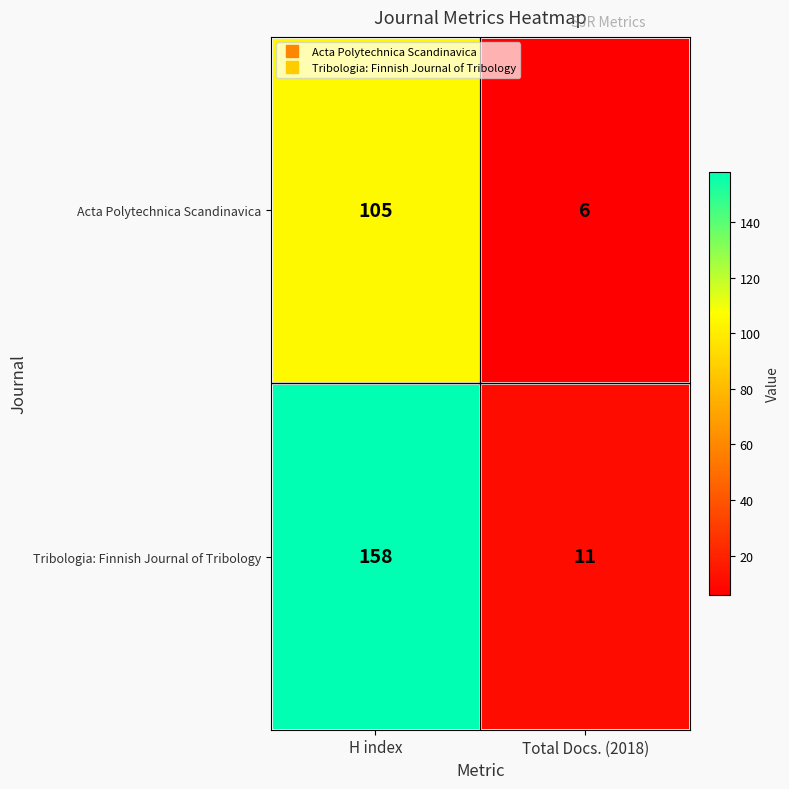

Is it true that Tribologia: Finnish Journal of Tribology equals 158 at H index?

True